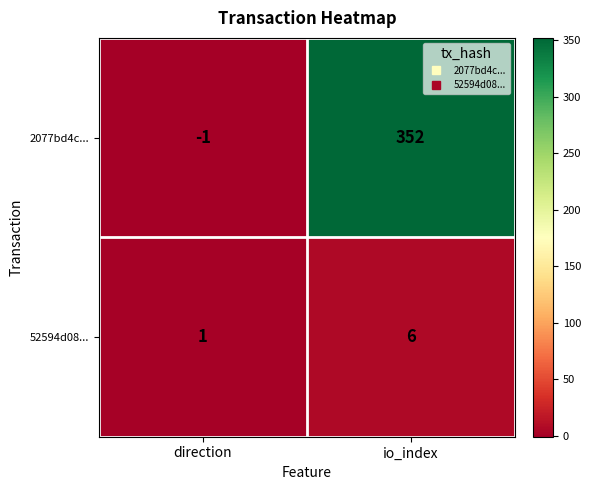

List the series in order of their overall mean, lowest first.

52594d08..., 2077bd4c...